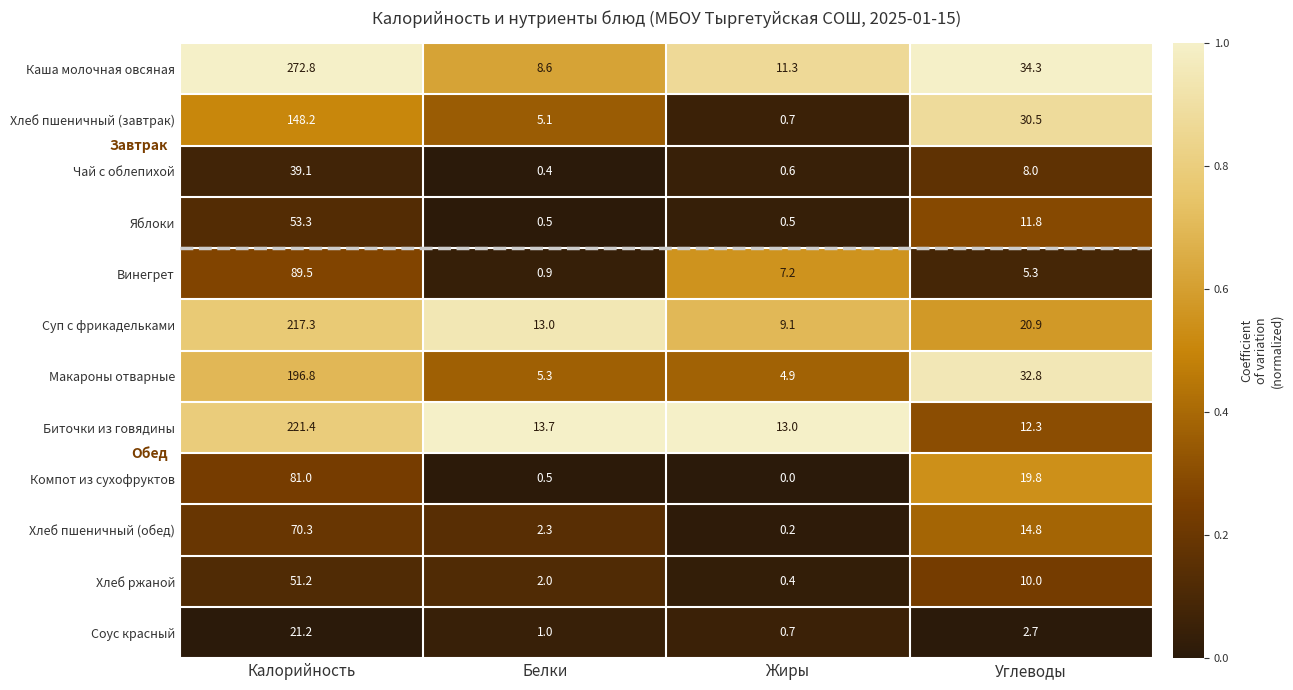

Rank the series by their maximum value, from highest to lowest.

Каша молочная овсяная, Биточки из говядины, Суп с фрикадельками, Макароны отварные, Хлеб пшеничный (завтрак), Винегрет, Компот из сухофруктов, Хлеб пшеничный (обед), Яблоки, Хлеб ржаной, Чай с облепихой, Соус красный